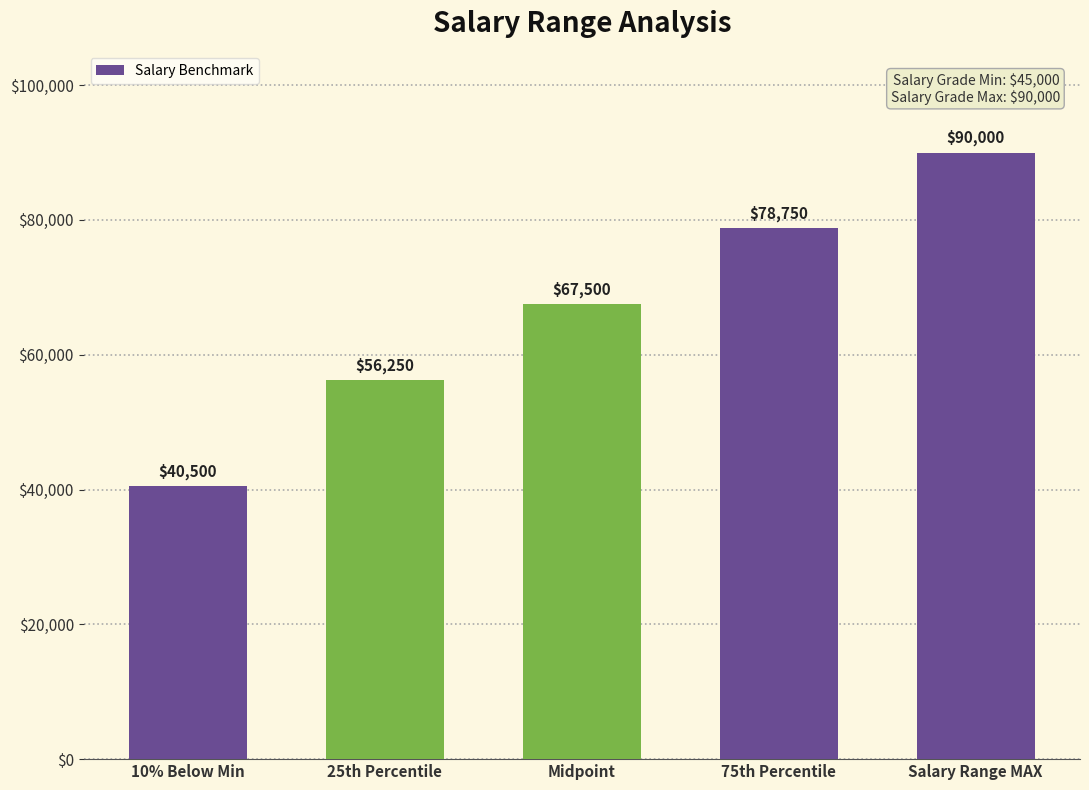

What is the sum of all values?

333000